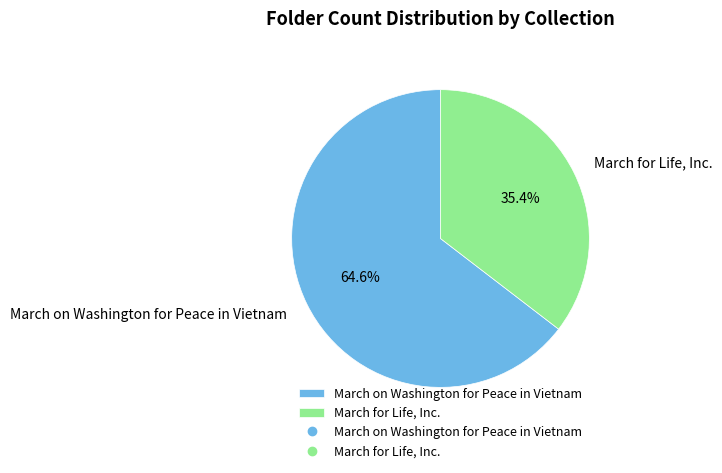

Is it true that March on Washington for Peace in Vietnam is 71% of the pie?

False